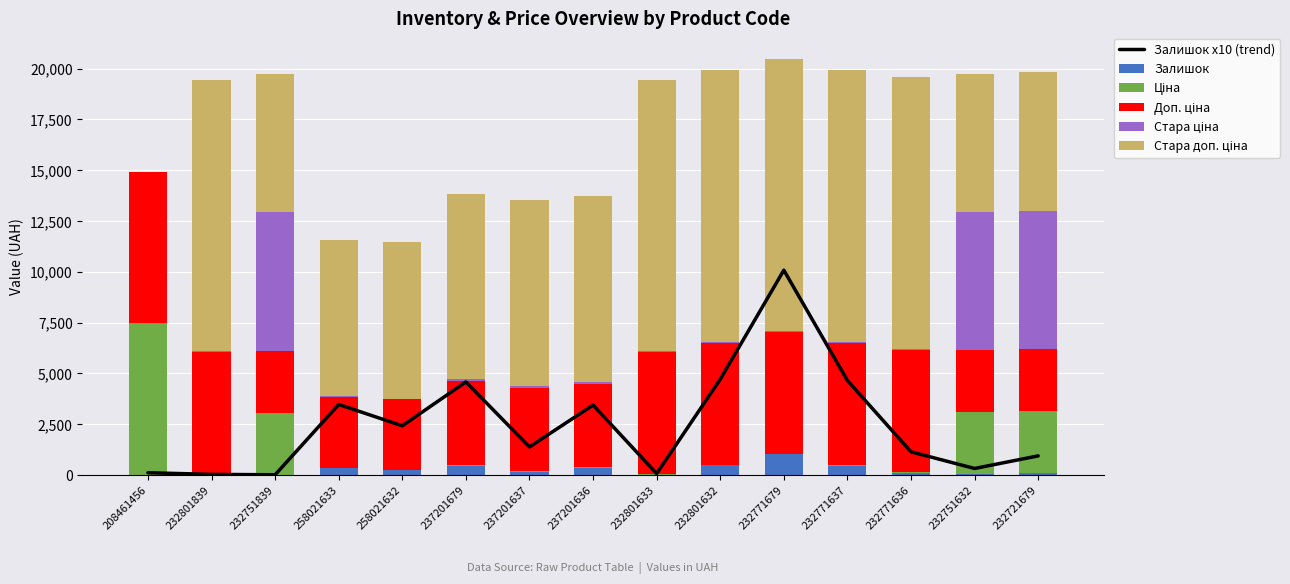

What is the difference between the Залишок values at 232771637 and 208461456?

454.0